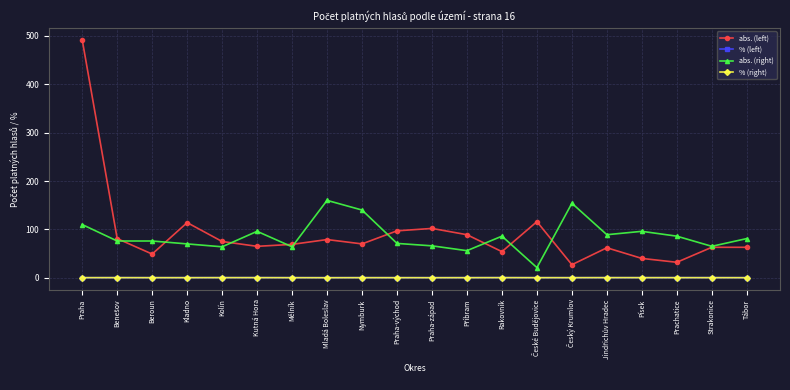

What is the value of the abs. (left) point at the 19th from the left?

63.0